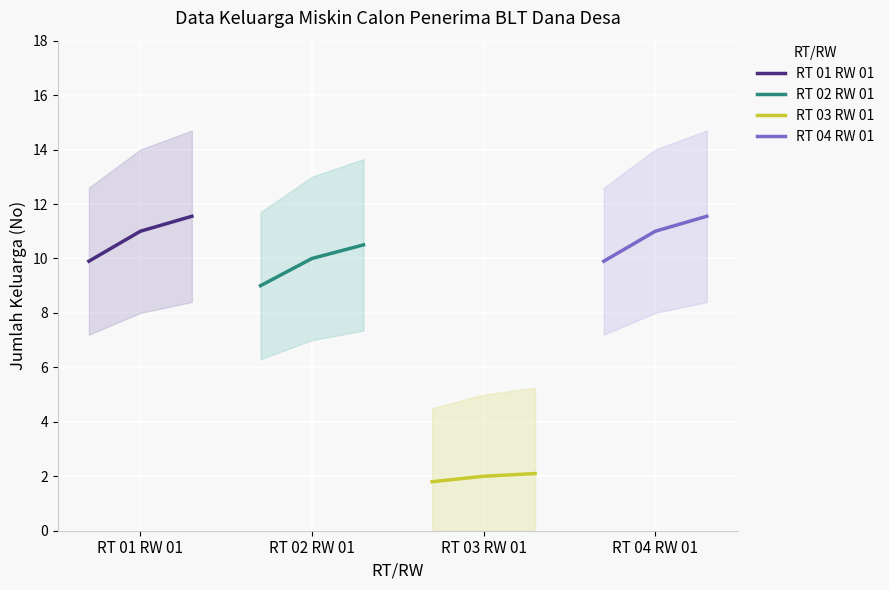

Is this an area chart (filled region under the line)?

No